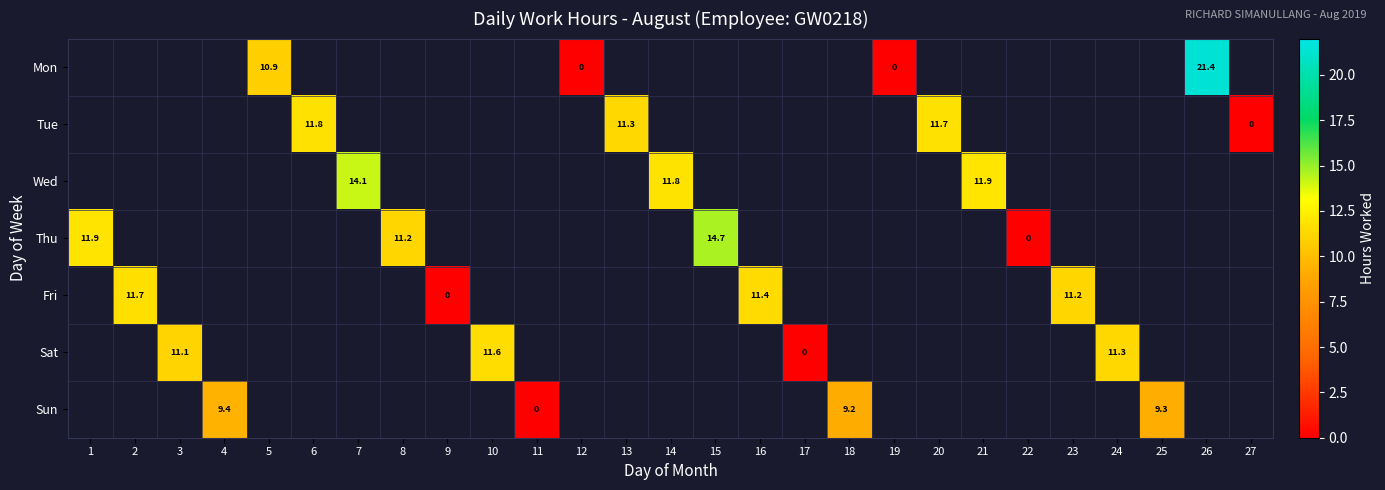

Is it true that Tue equals 11.7 at 20?

True